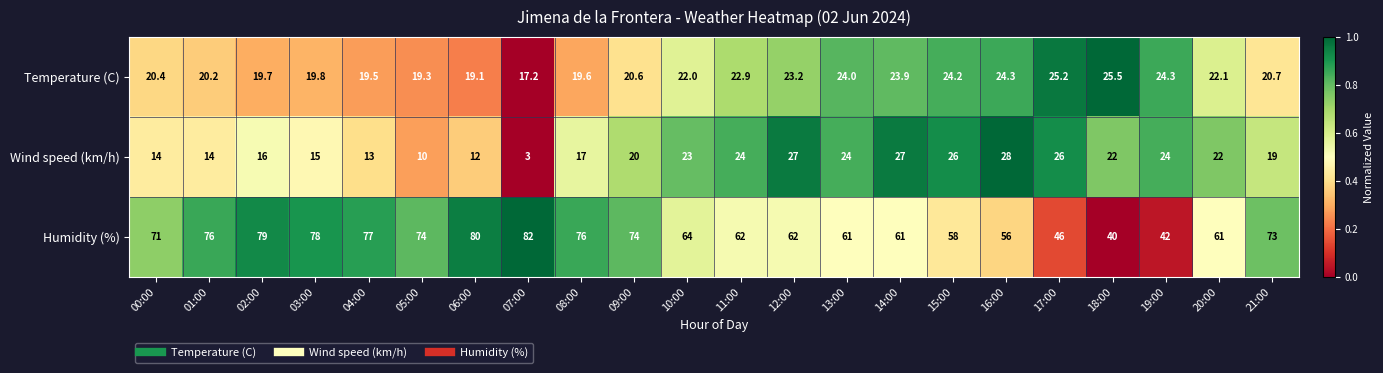

Which series changed the most between 11:00 and 15:00?

Humidity (%)